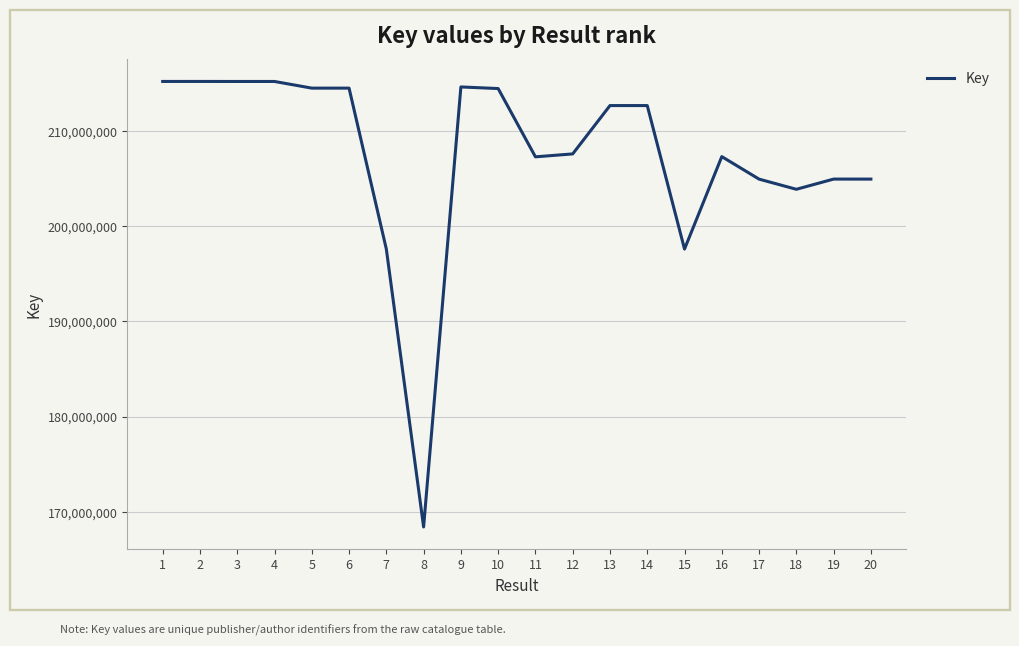

Which has a higher value, 17 or 15?

17